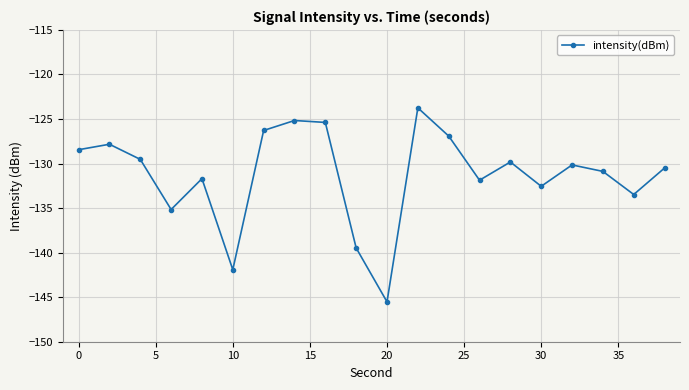

What is the maximum value shown in the chart?

-123.7